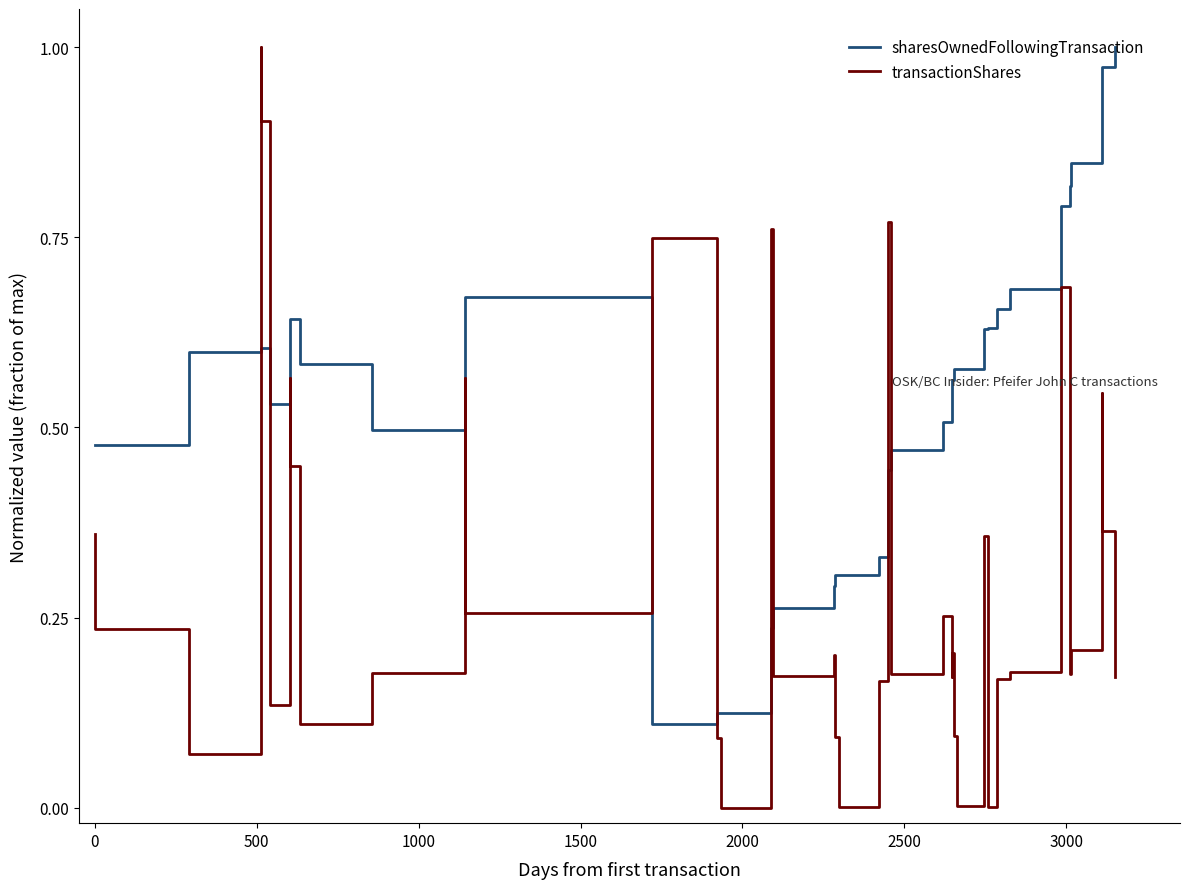

What is the average value of the sharesOwnedFollowingTransaction series?

0.5